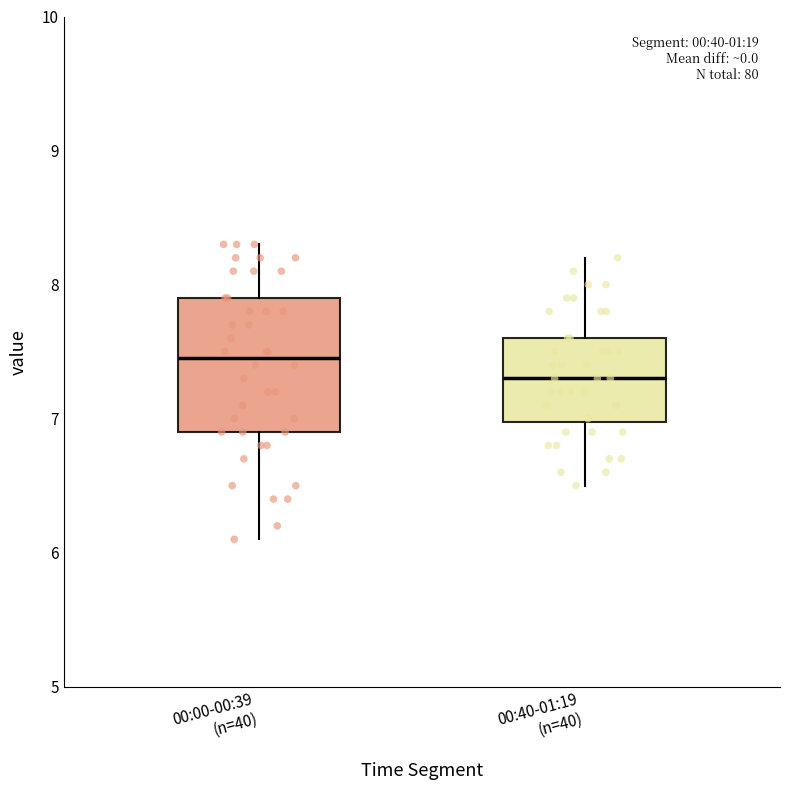

Comparing the boxes themselves (not the whiskers), which one is the tallest?

00:00-00:39 (n=40)